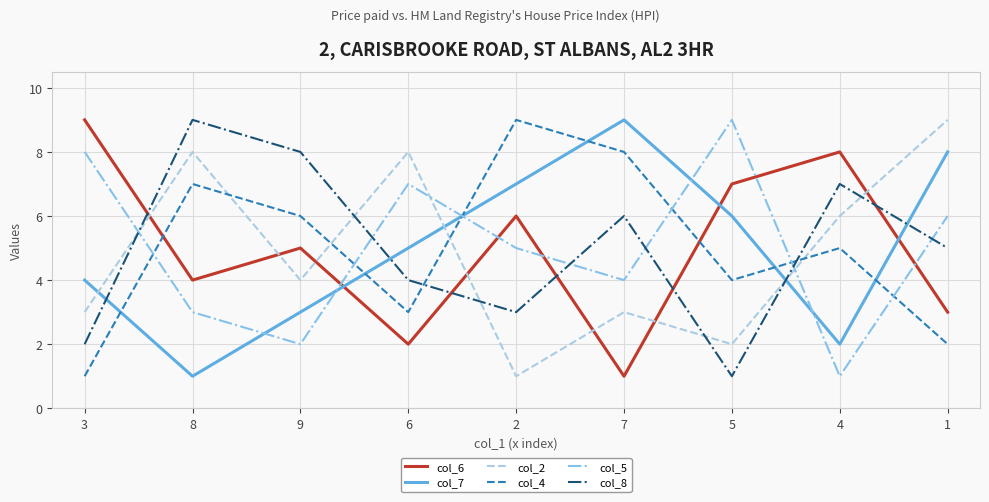

Reading left to right, transcribe all the data shown in this chart.

col_6: 9	4	5	2	6	1	7	8	3
col_7: 4	1	3	5	7	9	6	2	8
col_2: 3	8	4	8	1	3	2	6	9
col_4: 1	7	6	3	9	8	4	5	2
col_5: 8	3	2	7	5	4	9	1	6
col_8: 2	9	8	4	3	6	1	7	5